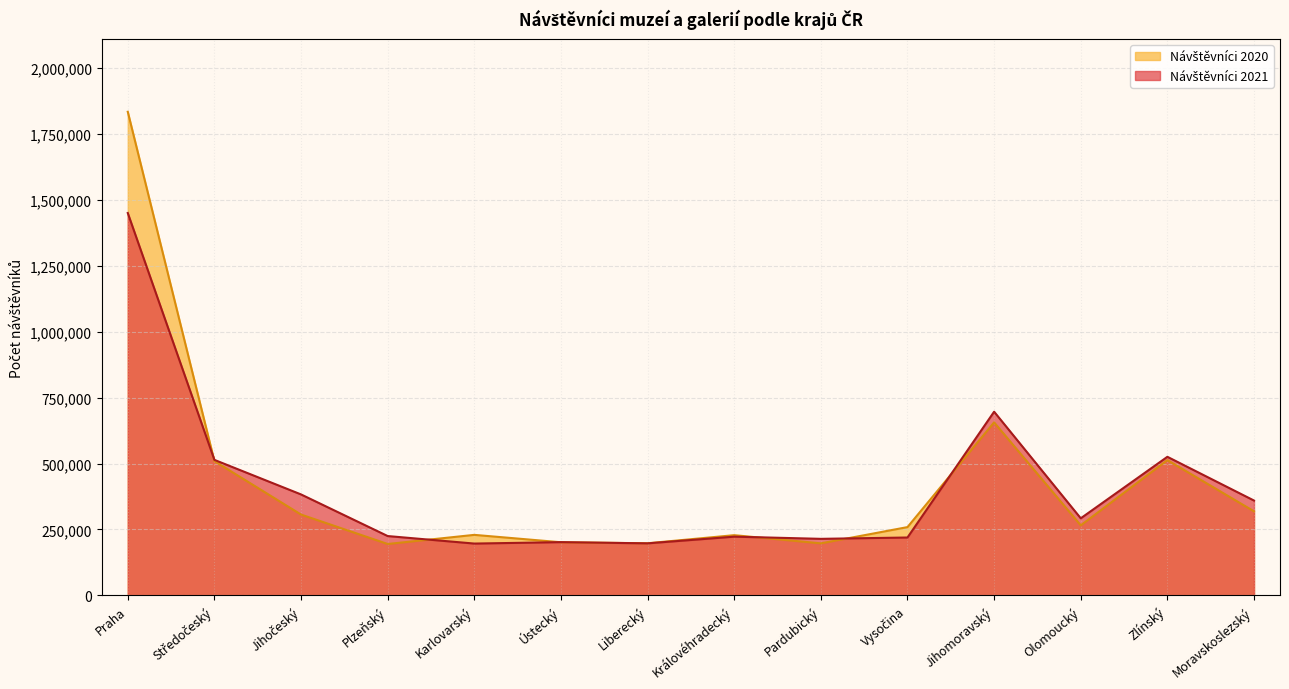

How many lines are shown in the chart?

2